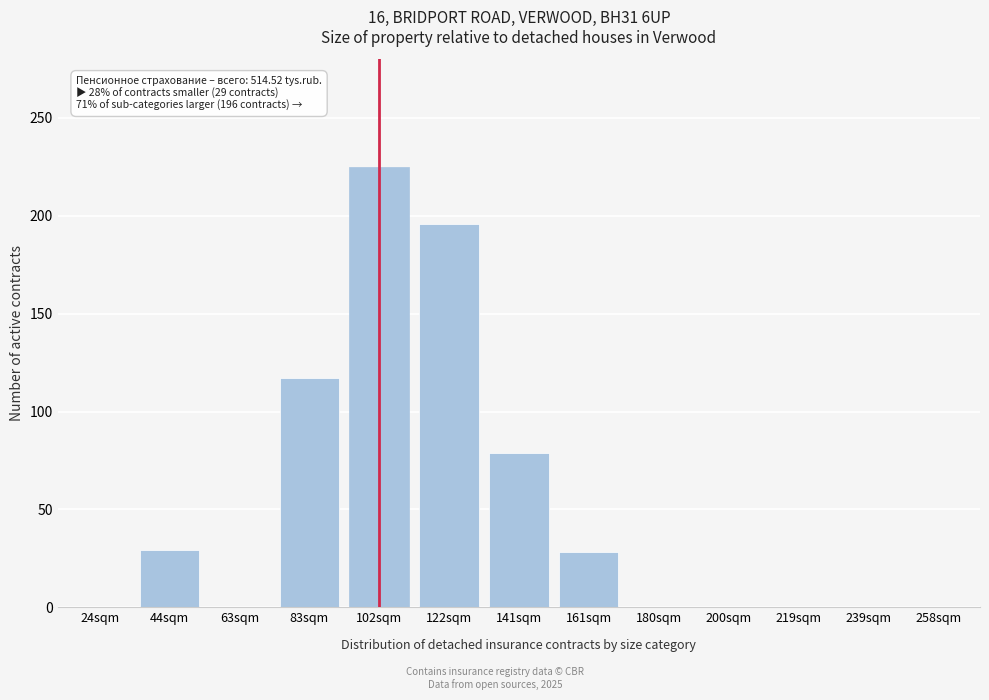

What is the greatest value displayed?

225